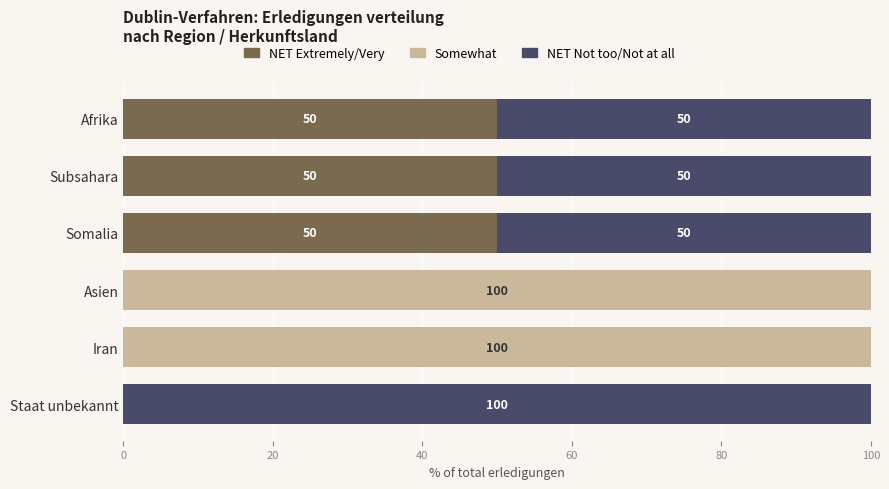

What is the maximum value for NET Extremely/Very?

50